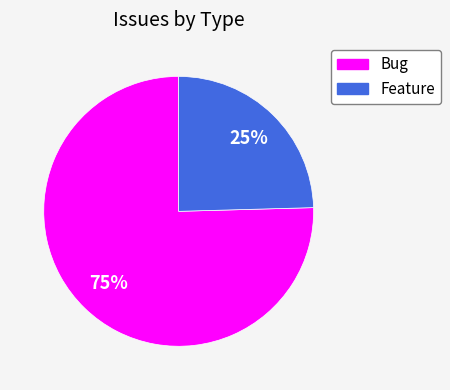

Does Bug represent more than half of the total?

Yes